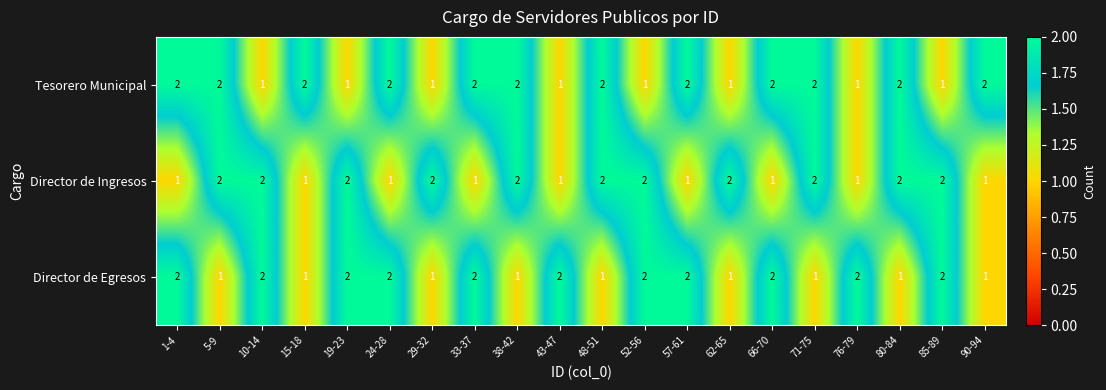

What is the sum of all Director de Egresos values?

31